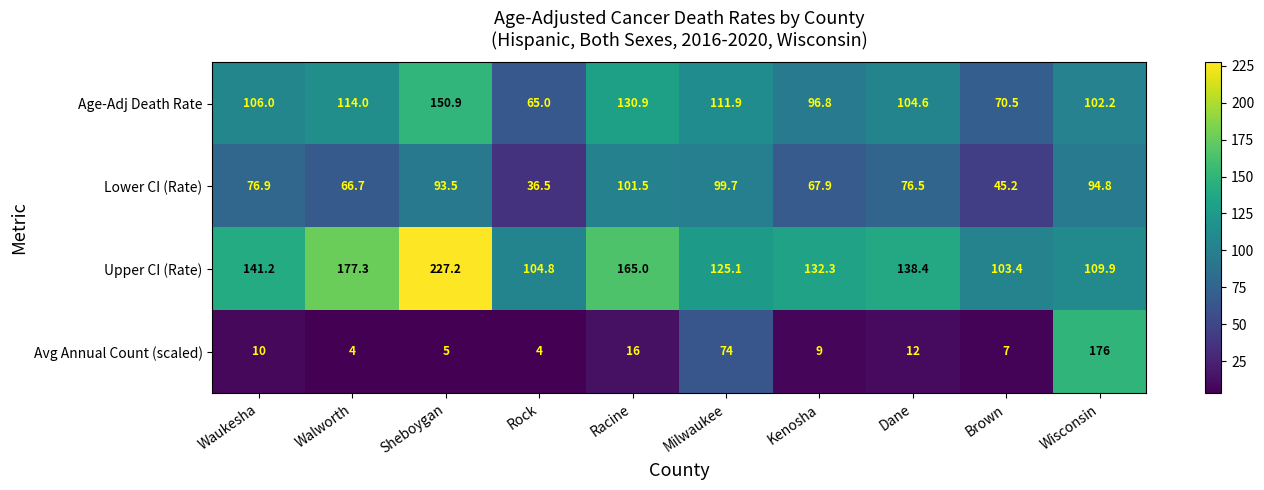

At which label does Lower CI (Rate) first exceed 76?

Waukesha